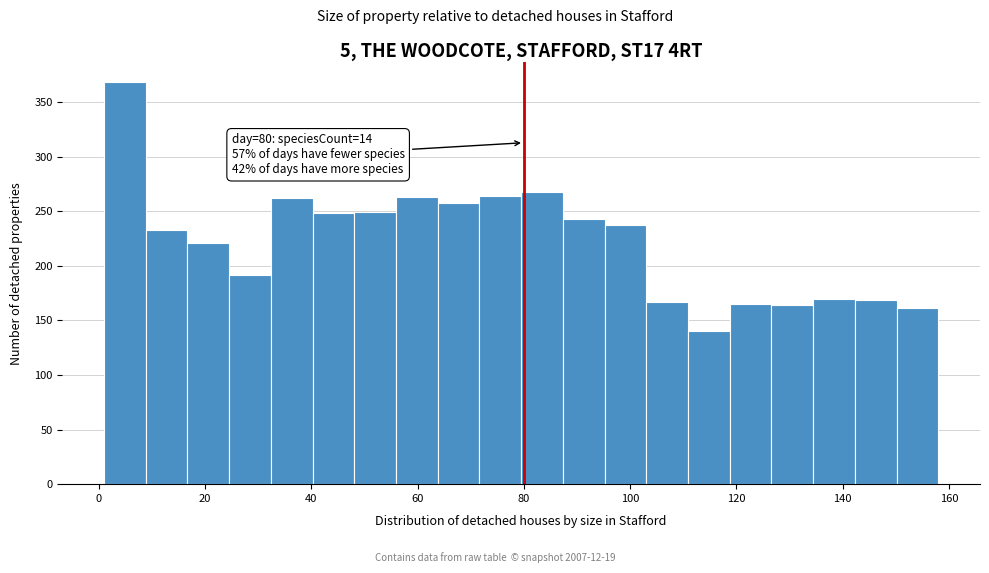

Around what value on the x-axis is the tallest bar? Give the approximate position of its centre, as read against the axis.

4